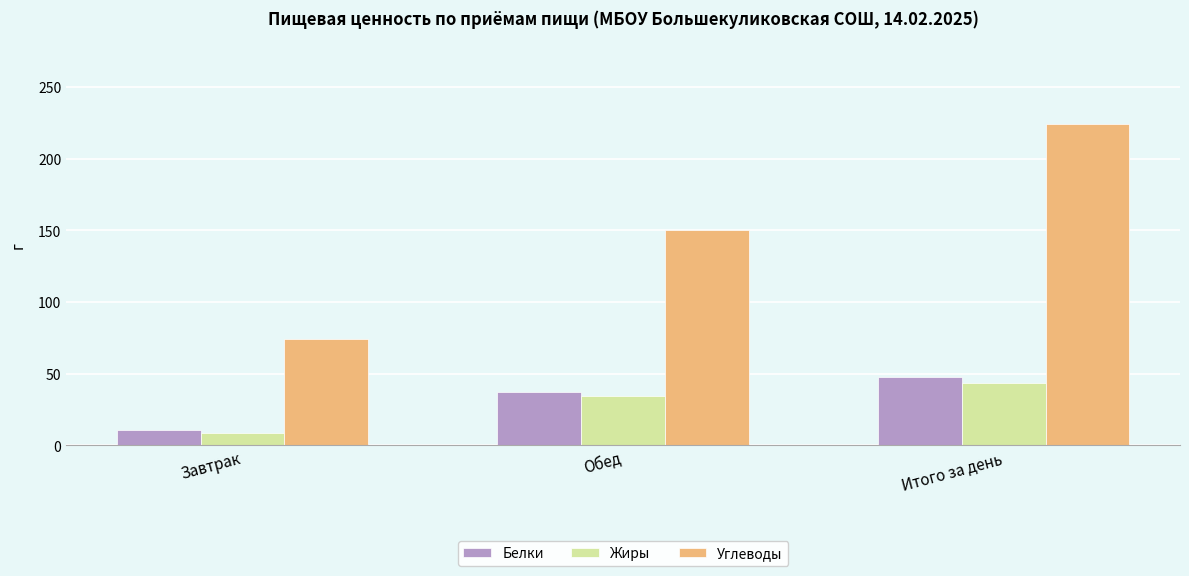

What is the maximum value shown in the chart?

224.5